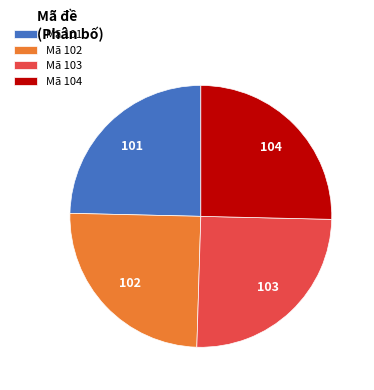

Is Mã 104 the majority of the pie?

No